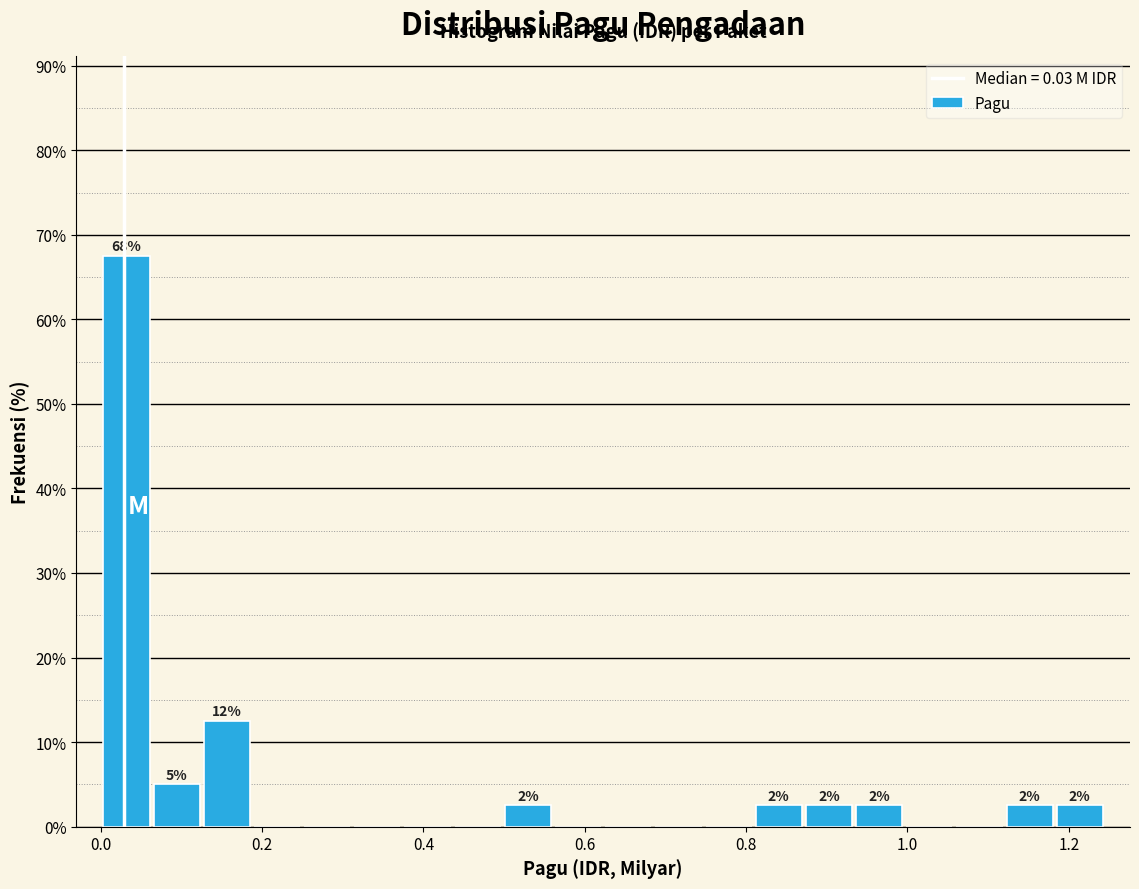

Read against the x-axis, roughly where is the centre of the tallest bar?

0.04